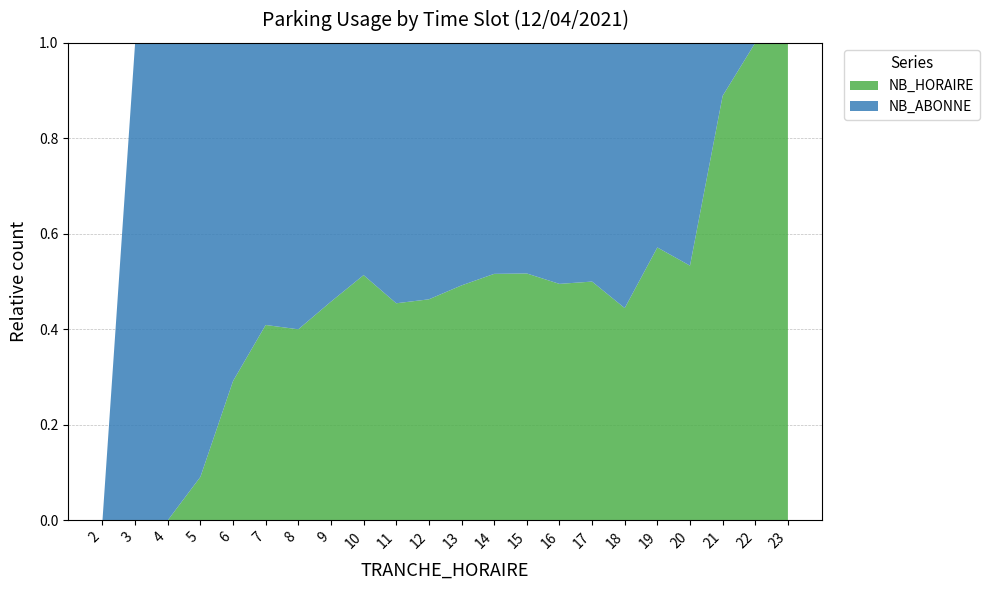

Reading left to right, what are all the values shown in this chart?

NB_HORAIRE: 2=0	3=0	4=0	5=1	6=7	7=18	8=34	9=49	10=57	11=55	12=56	13=61	14=64	15=61	16=51	17=37	18=20	19=12	20=8	21=8	22=7	23=7
NB_ABONNE: 2=0	3=1	4=6	5=10	6=17	7=26	8=51	9=58	10=54	11=66	12=65	13=63	14=60	15=57	16=52	17=37	18=25	19=9	20=7	21=1	22=0	23=0